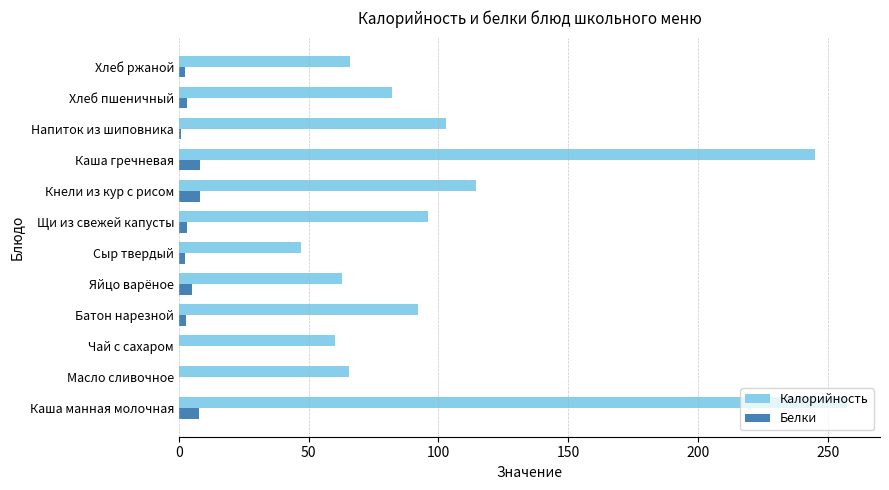

What is the maximum value for Белки?

8.3